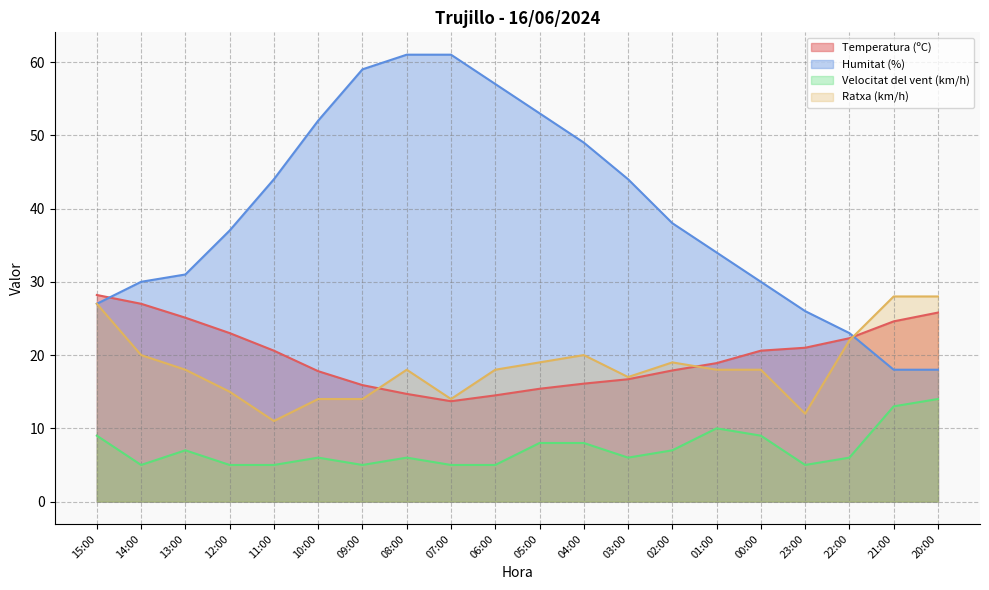

How many interior local valleys does the Ratxa (km/h) series have?

4